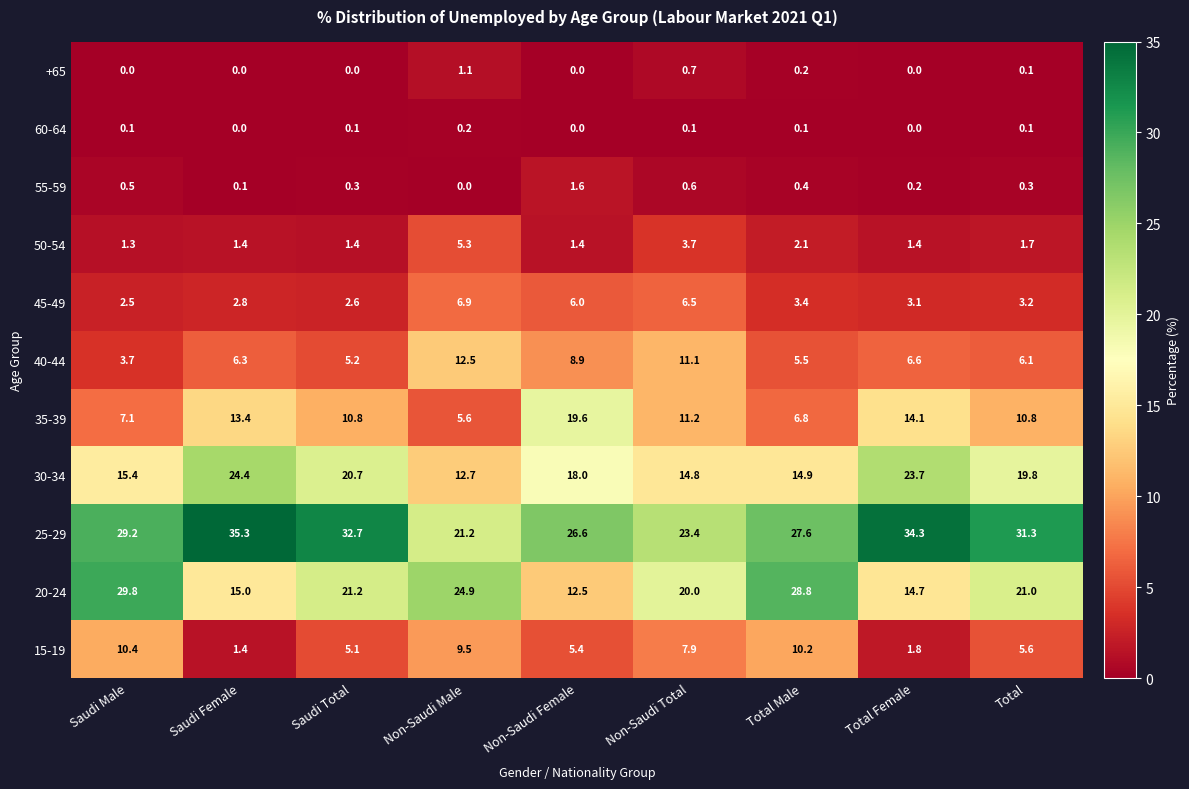

Which label corresponds to the largest value in the chart?

Saudi Female